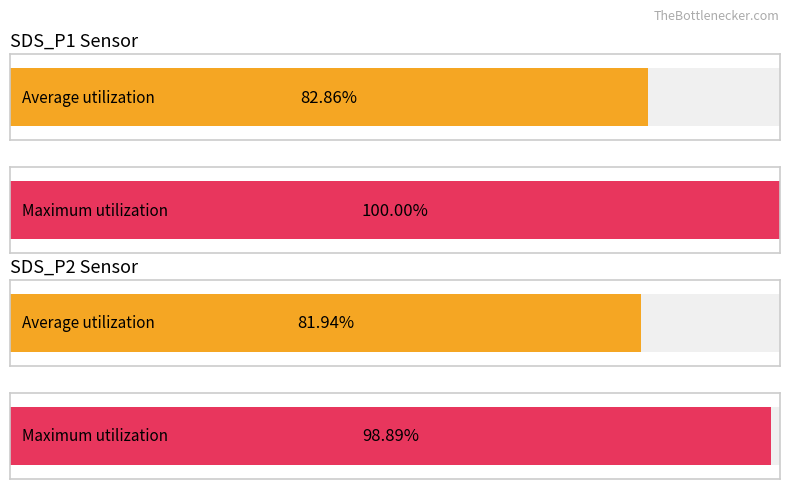

The value of SDS_P2 at 00:10 is 0.4. True or false?

False